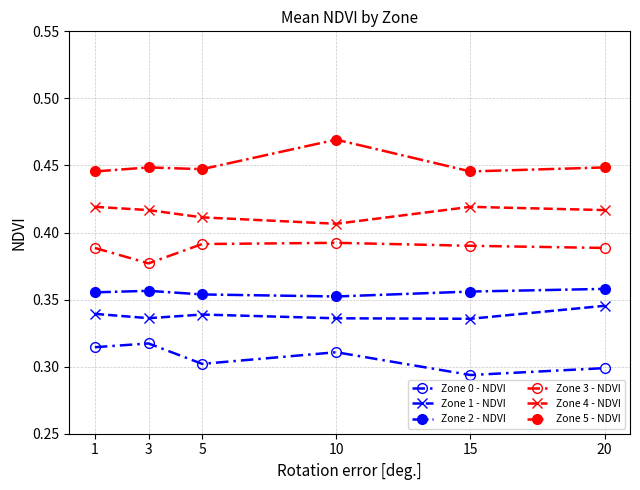

Which series has the largest total across all categories?

Zone 5 - NDVI